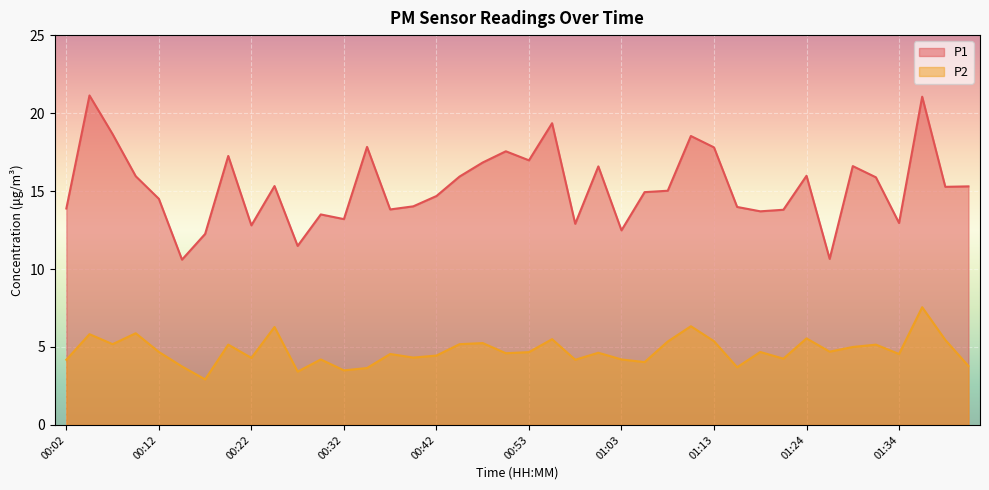

Which series has the largest total across all categories?

P1